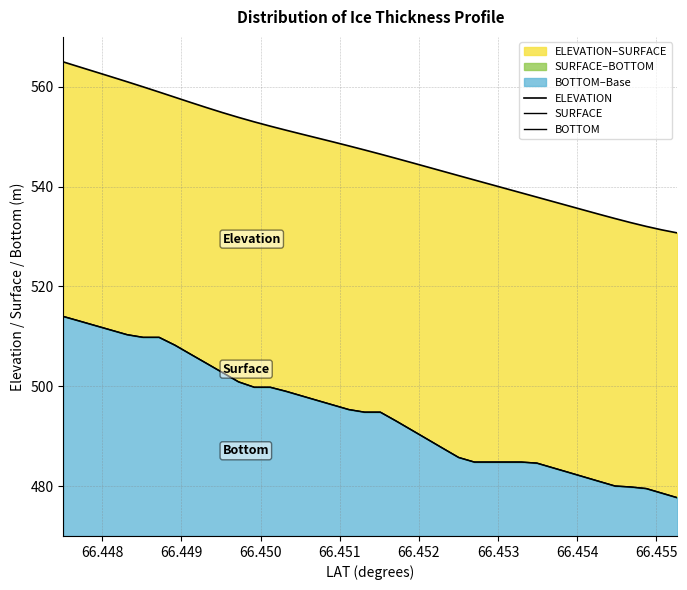

Is the value of BOTTOM at 15 greater than the value of ELEVATION at 32?

No